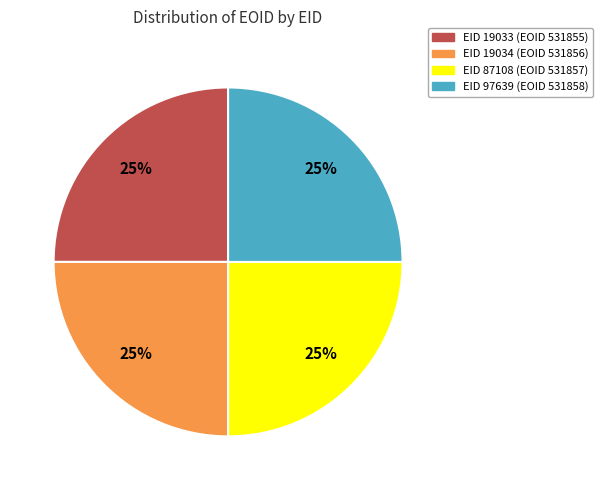

True or false: EID 97639 (EOID 531858) accounts for 25% of the total.

True